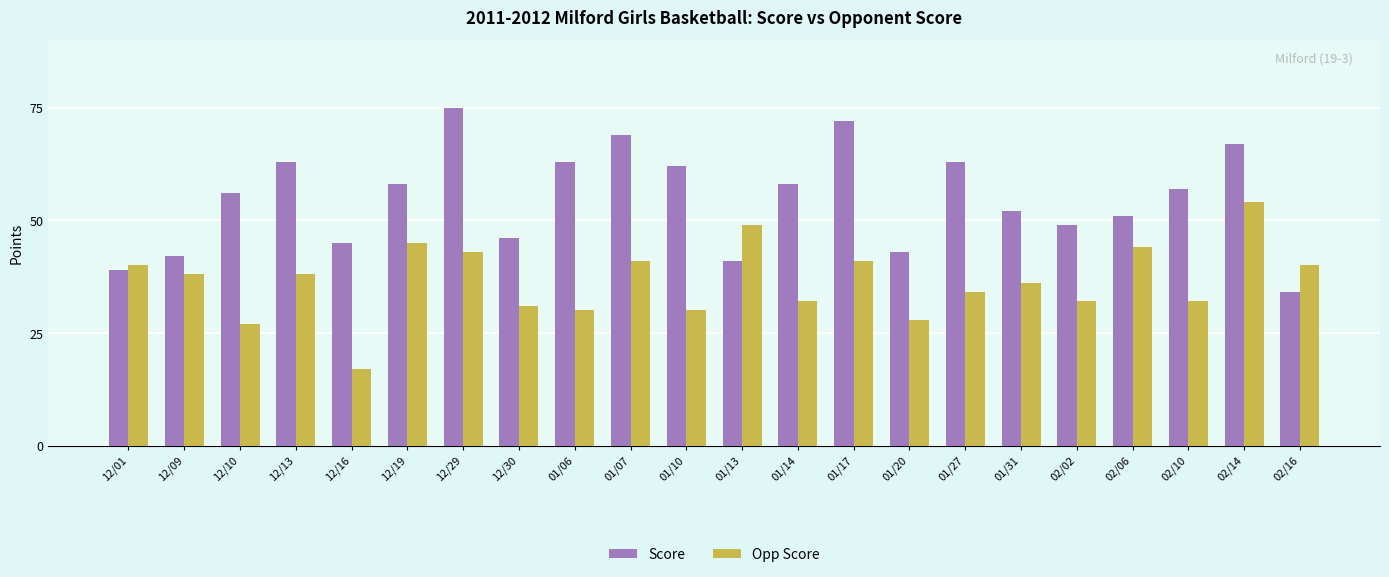

Between 01/20 and 02/10, which series saw the biggest shift?

Score